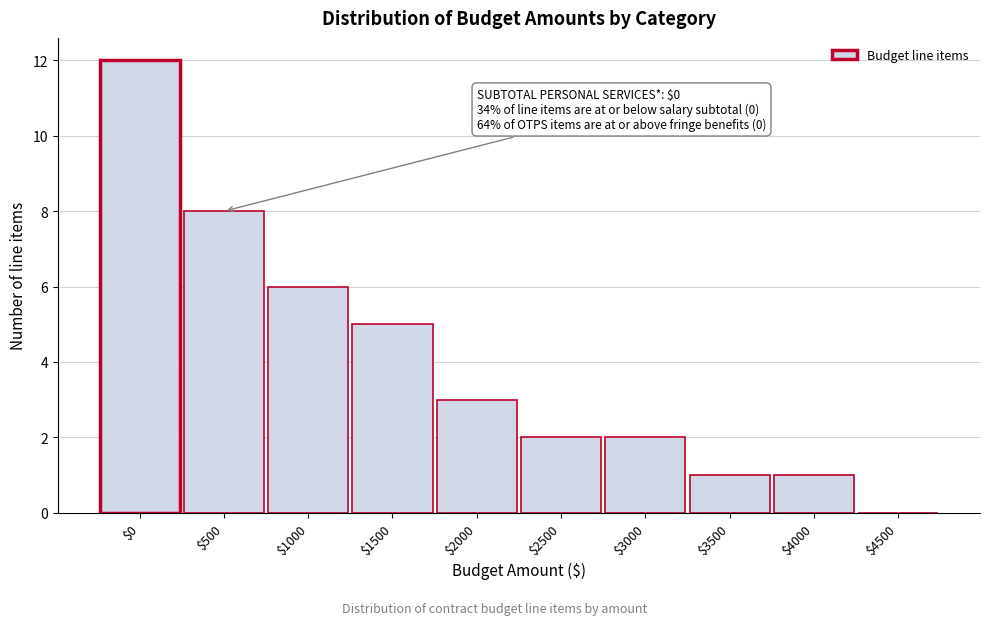

Which label corresponds to the largest value in the chart?

$0